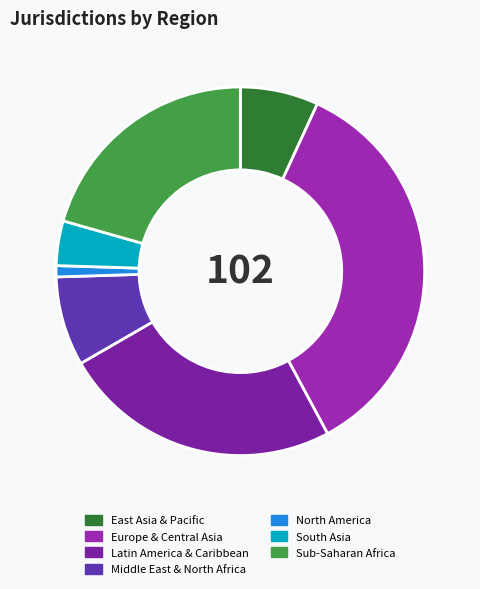

To the nearest percent, what is the average slice percentage?

14%